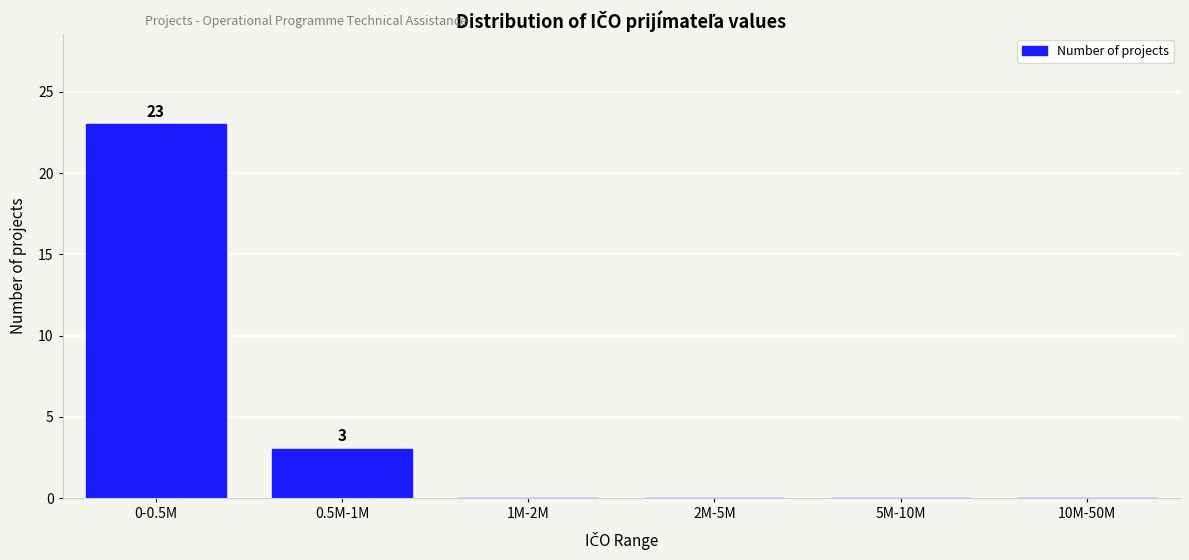

Reading left to right, list all the values displayed in this chart.

0-0.5M=23	0.5M-1M=3	1M-2M=0	2M-5M=0	5M-10M=0	10M-50M=0